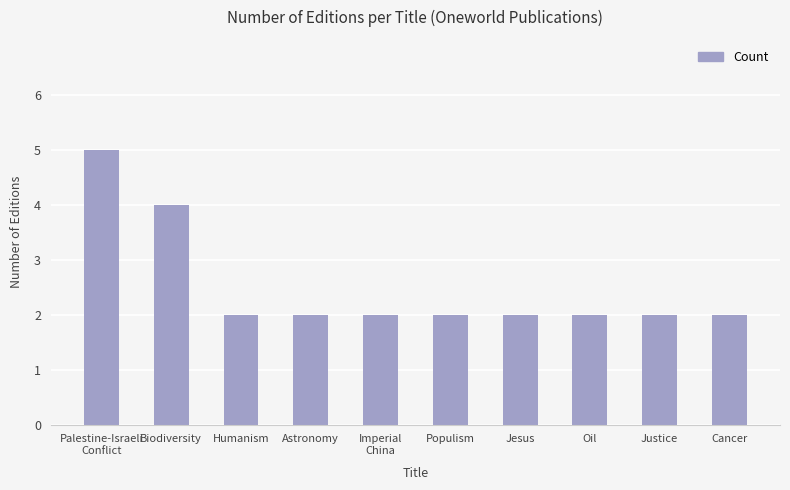

How many data points does each series have?

10